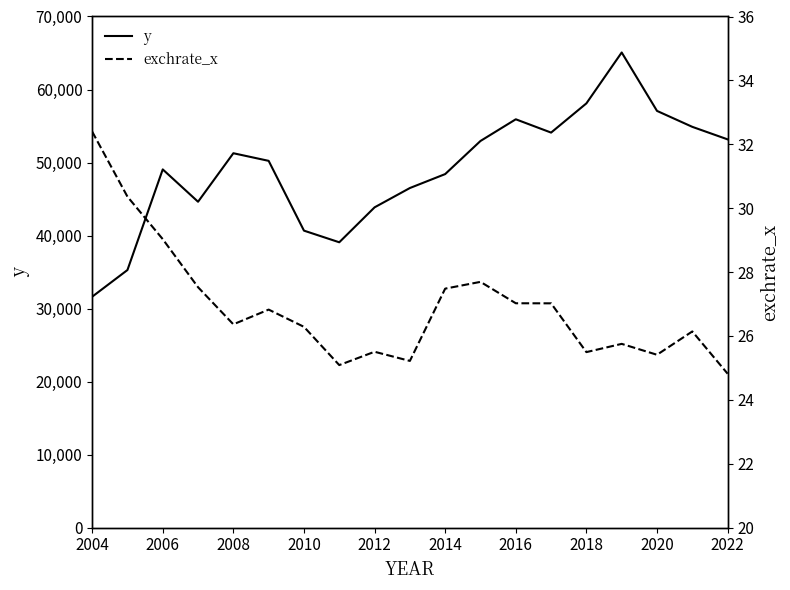

True or false: y has more than 0 points higher than both neighbors.

True